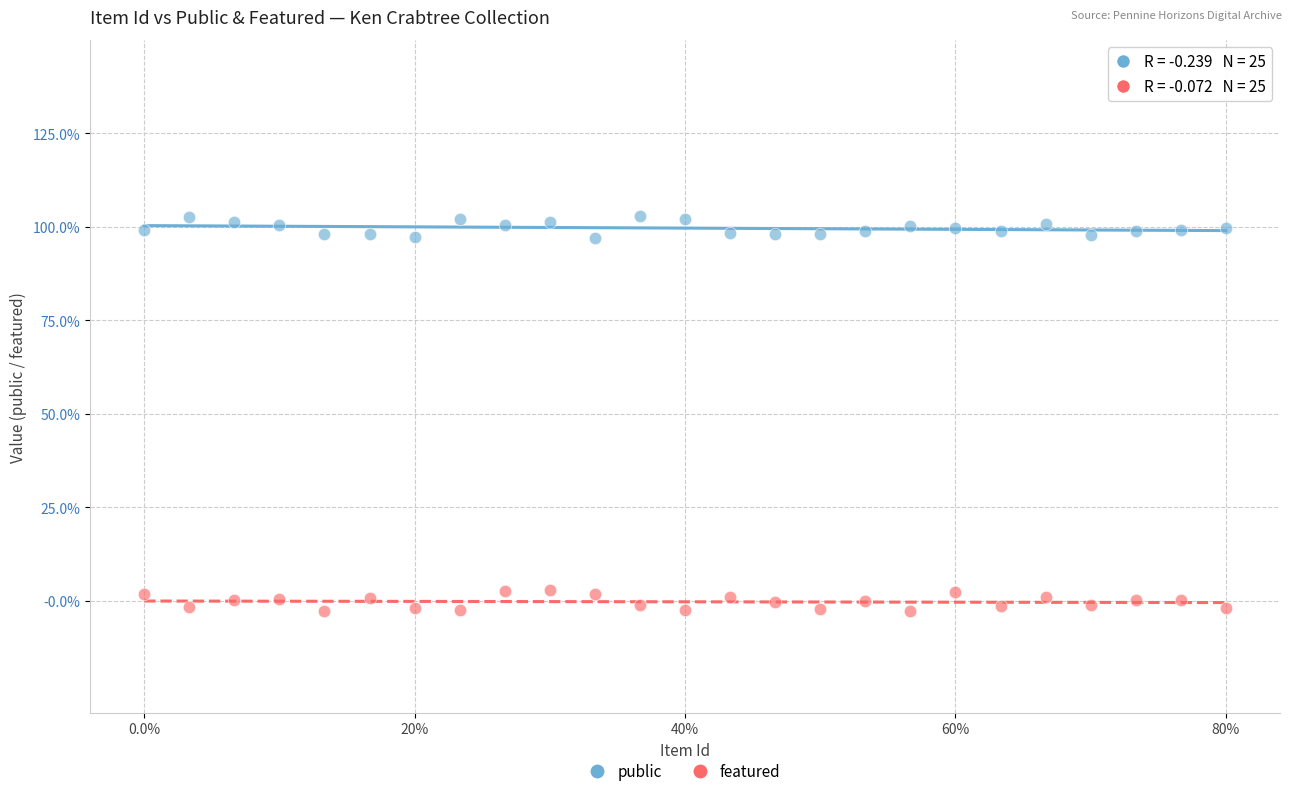

Which series reaches the maximum Y coordinate?

public